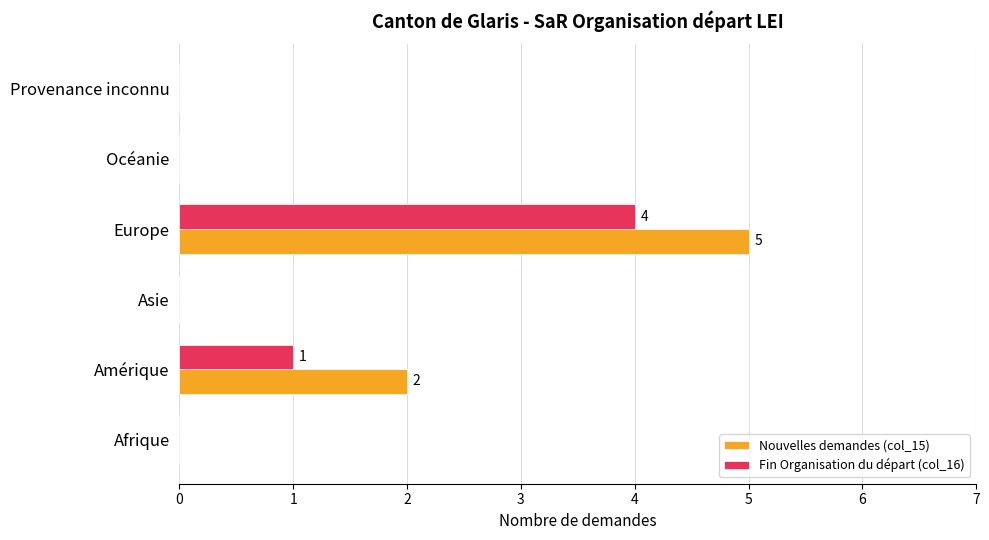

What value does the Nouvelles demandes (col_15) series have at Europe?

5